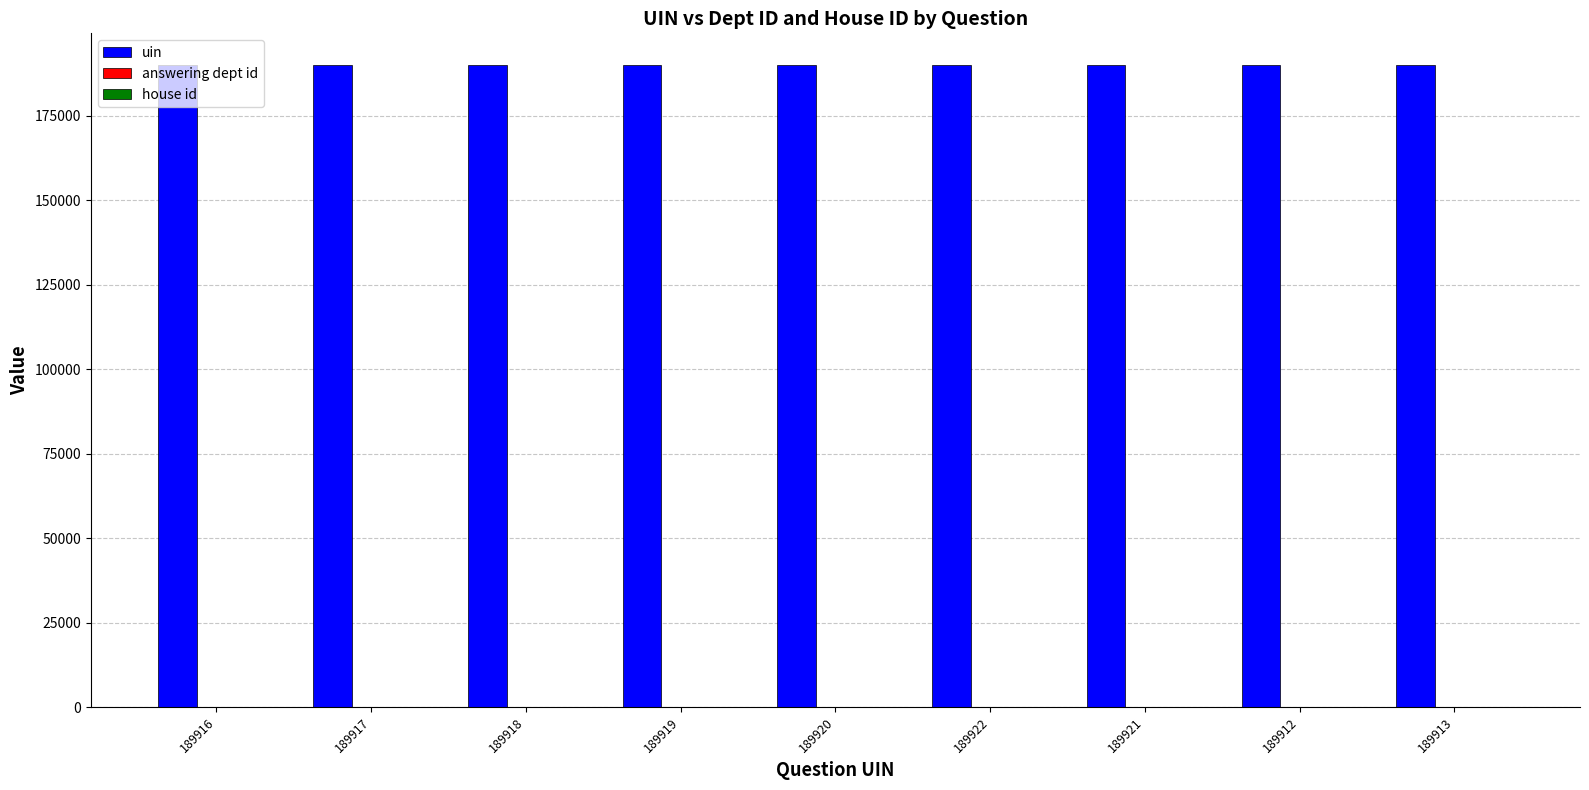

What is the total value across all series at 189922?

189976